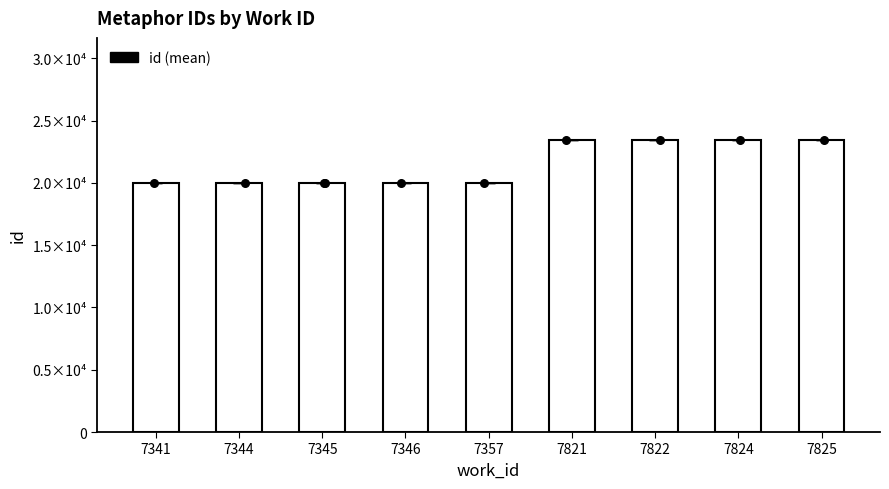

Between 7822 and 7341, which is larger?

7822